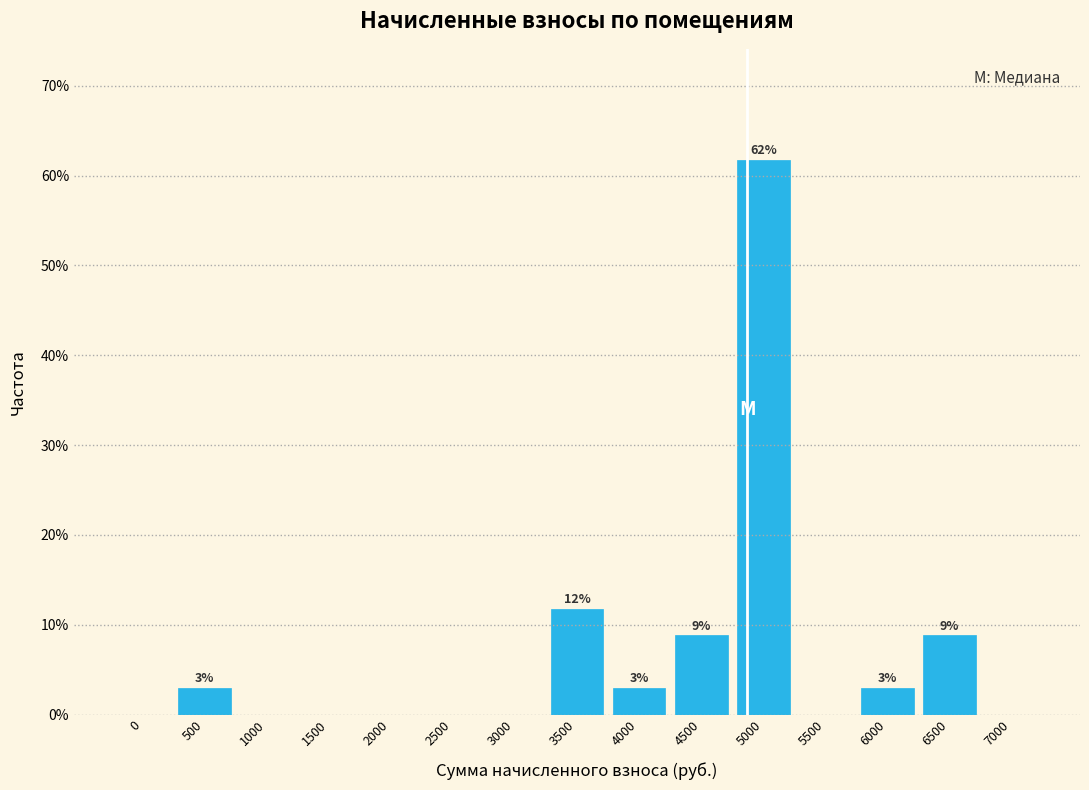

Reading right to left, transcribe all the data shown in this chart.

7000=0.0	6500=8.8	6000=2.9	5500=0.0	5000=61.8	4500=8.8	4000=2.9	3500=11.8	3000=0.0	2500=0.0	2000=0.0	1500=0.0	1000=0.0	500=2.9	0=0.0